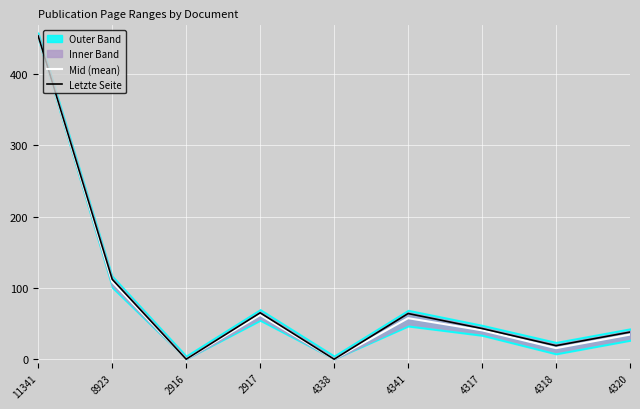

At how many categories does at least one series exceed 92?

2